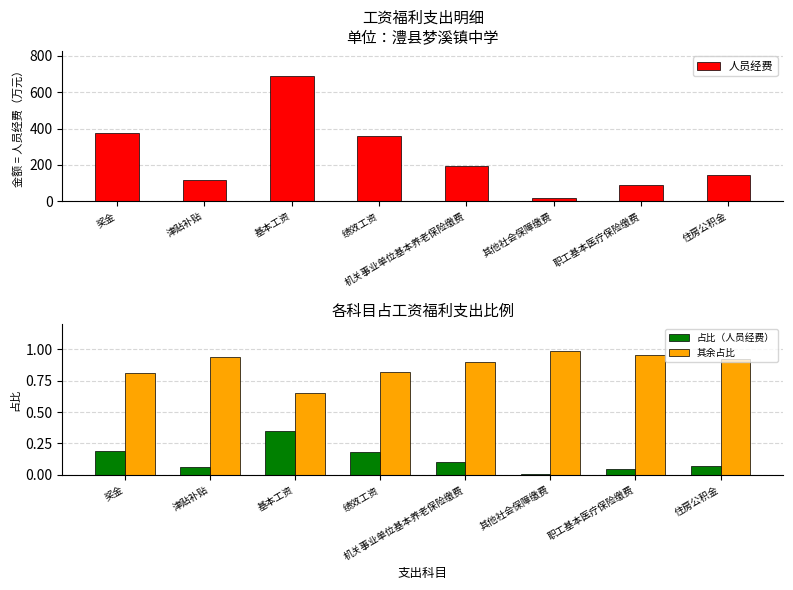

What is the sum of the 人员经费 values at 奖金 and 绩效工资?

731.3